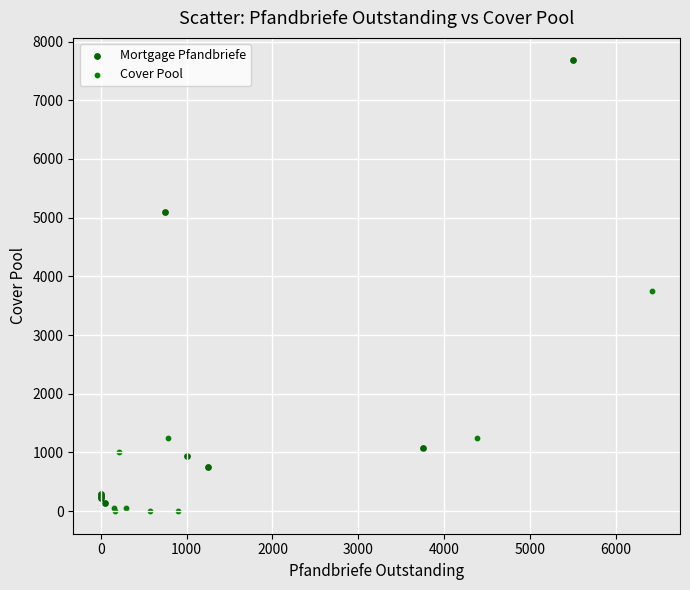

Which series has the widest spread of Y values?

Mortgage Pfandbriefe